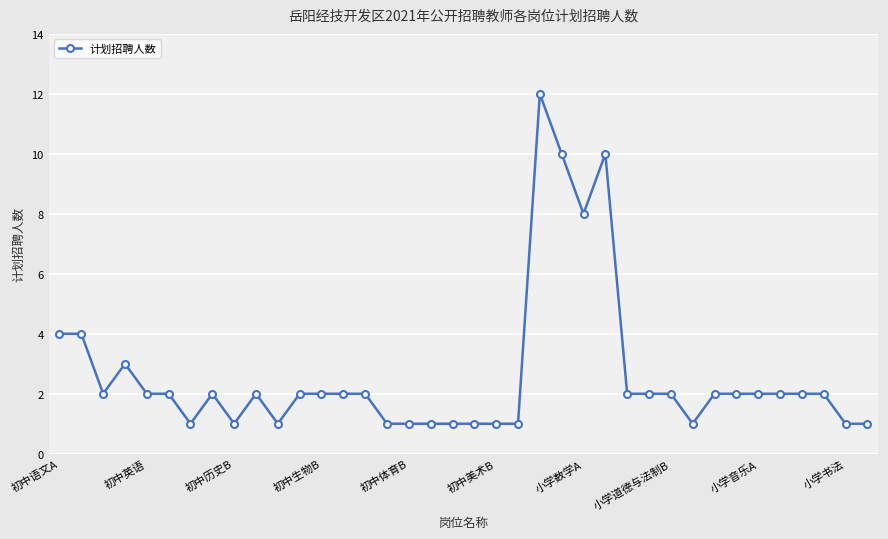

What is the value of the 5th point from the left?

2